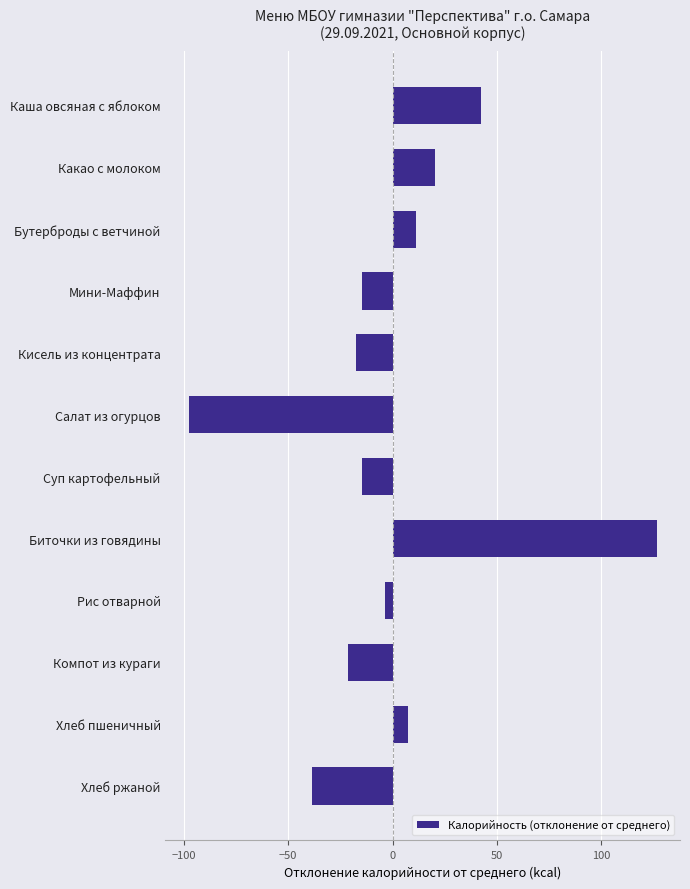

Reading bottom to top, extract all data points from this chart.

-38.6	7.4	-21.6	-3.6	126.4	-14.6	-97.6	-17.6	-14.6	11.4	20.4	42.4